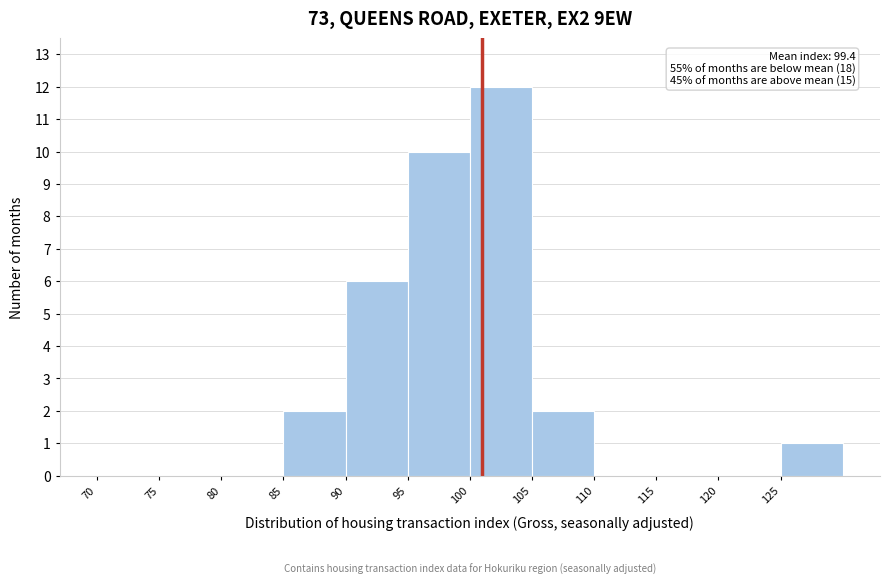

Which range on the x-axis has the tallest bar?

100 to 105